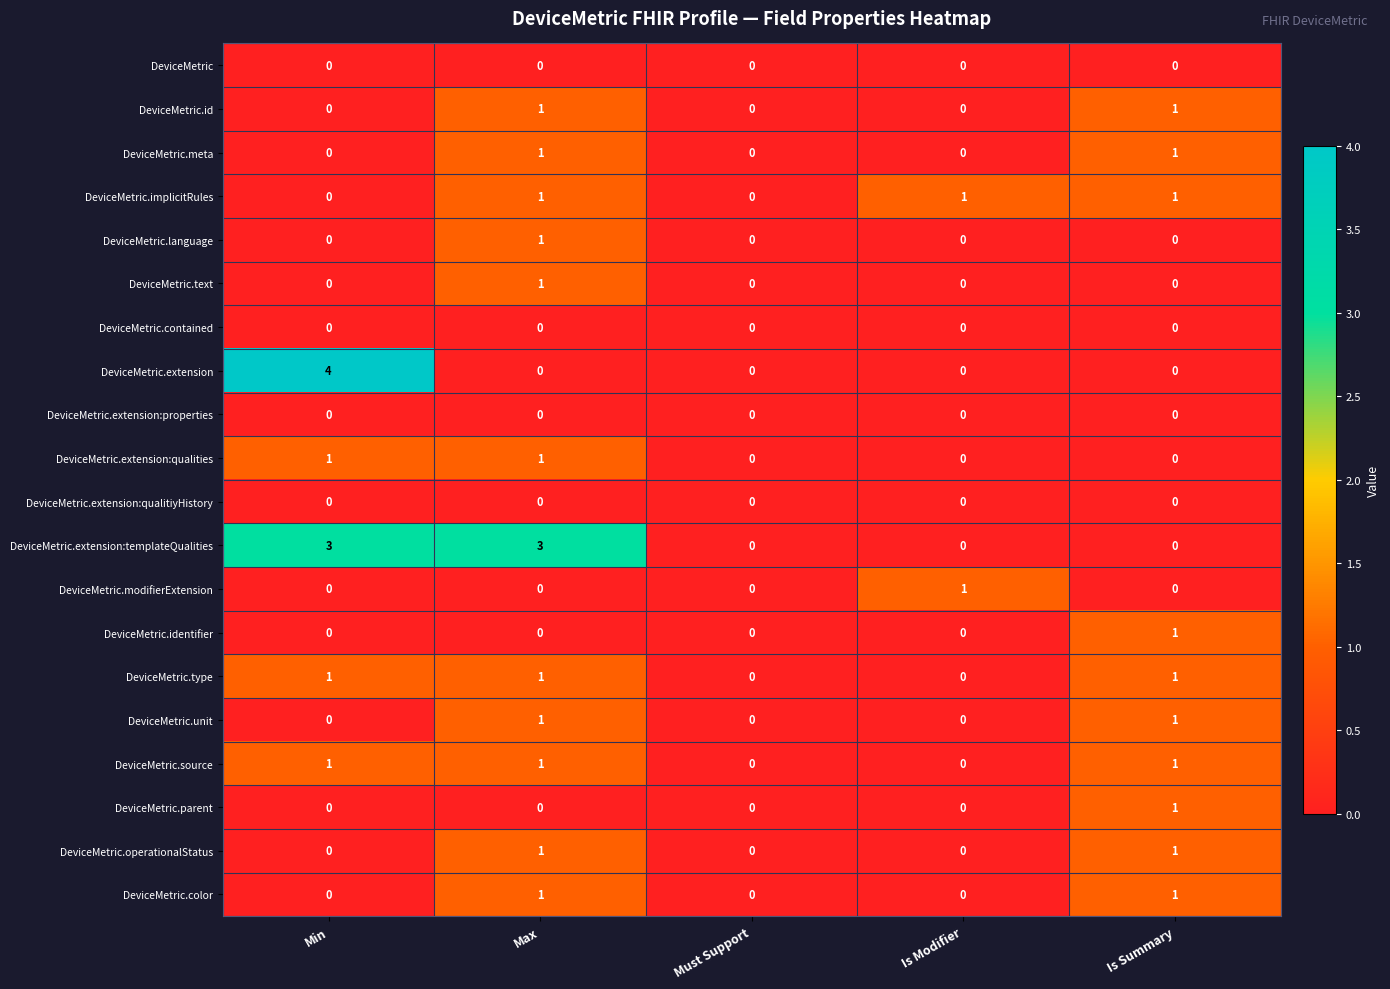

Count the DeviceMetric.identifier values in the range 0 to 1.

5